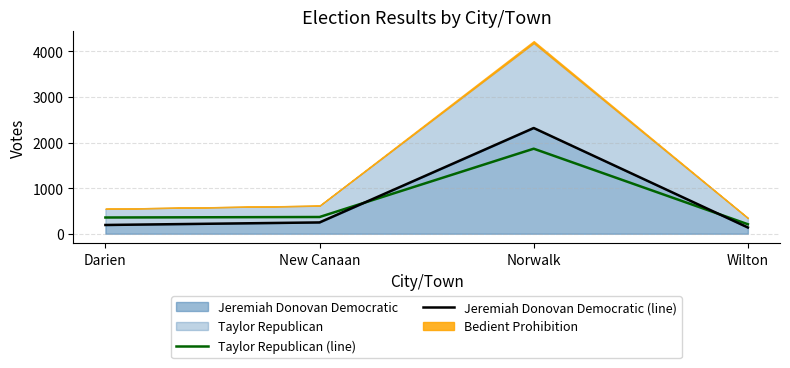

What is the sum of all Jeremiah Donovan Democratic (line) values?

2896